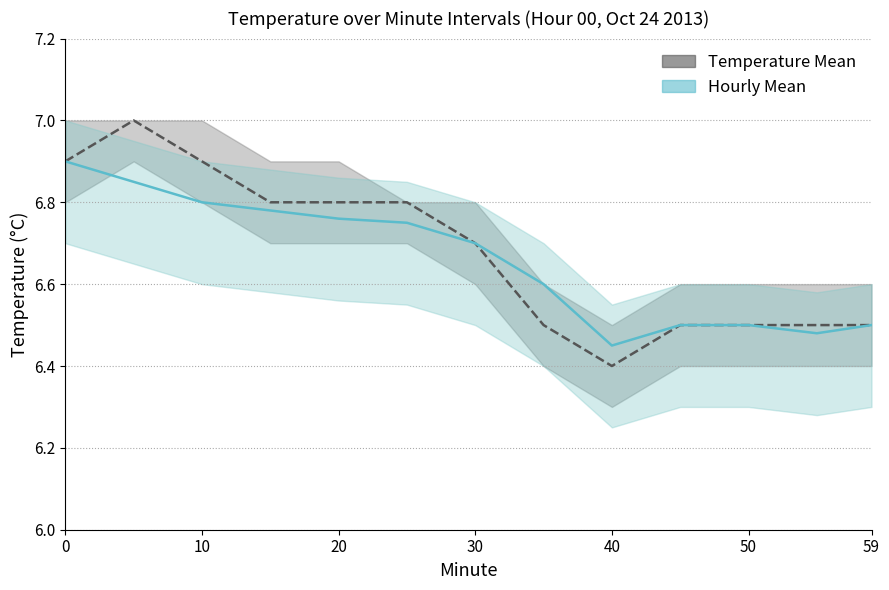

What is the sum of all Temperature Mean values?

86.8